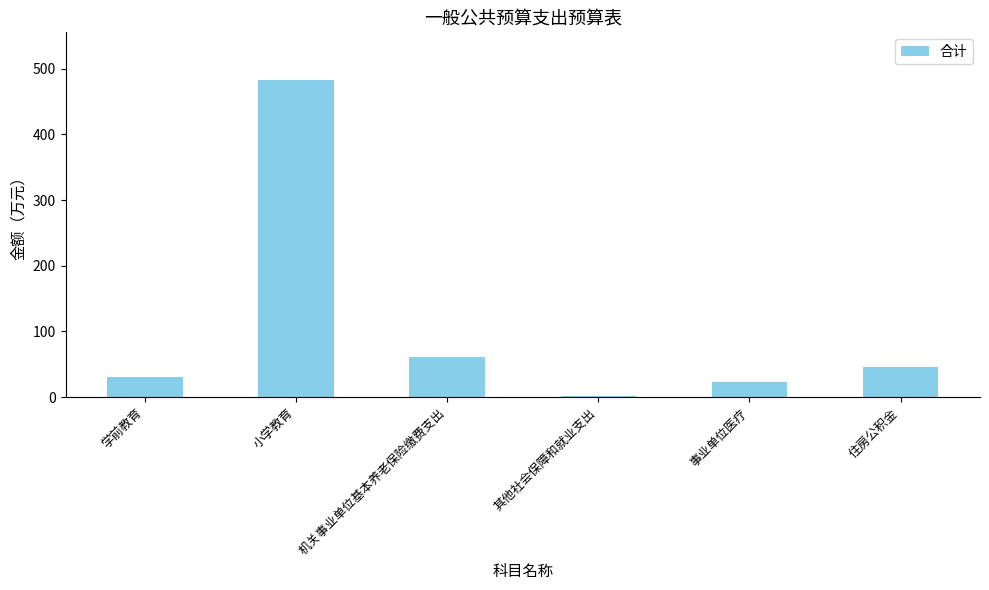

What is the minimum value shown in the chart?

2.3